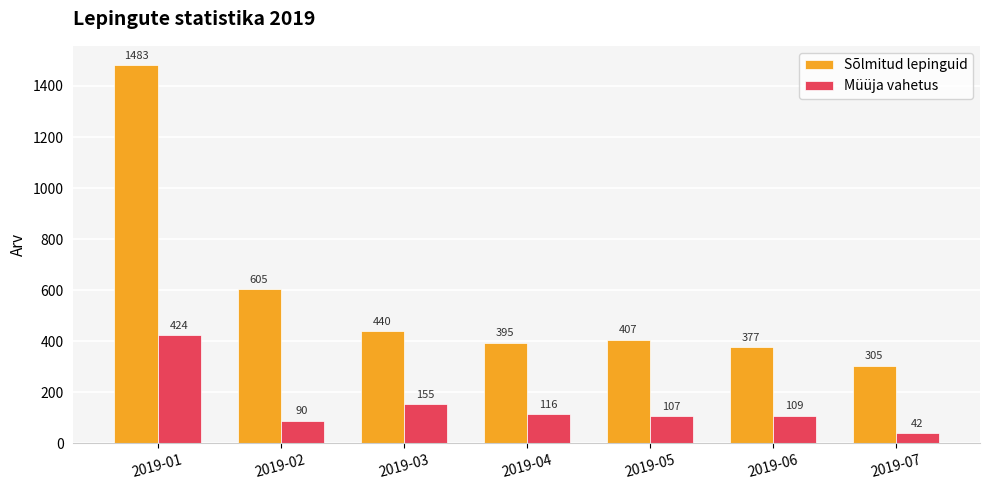

The Sõlmitud lepinguid series shows 377 at 2019-06. True or false?

True